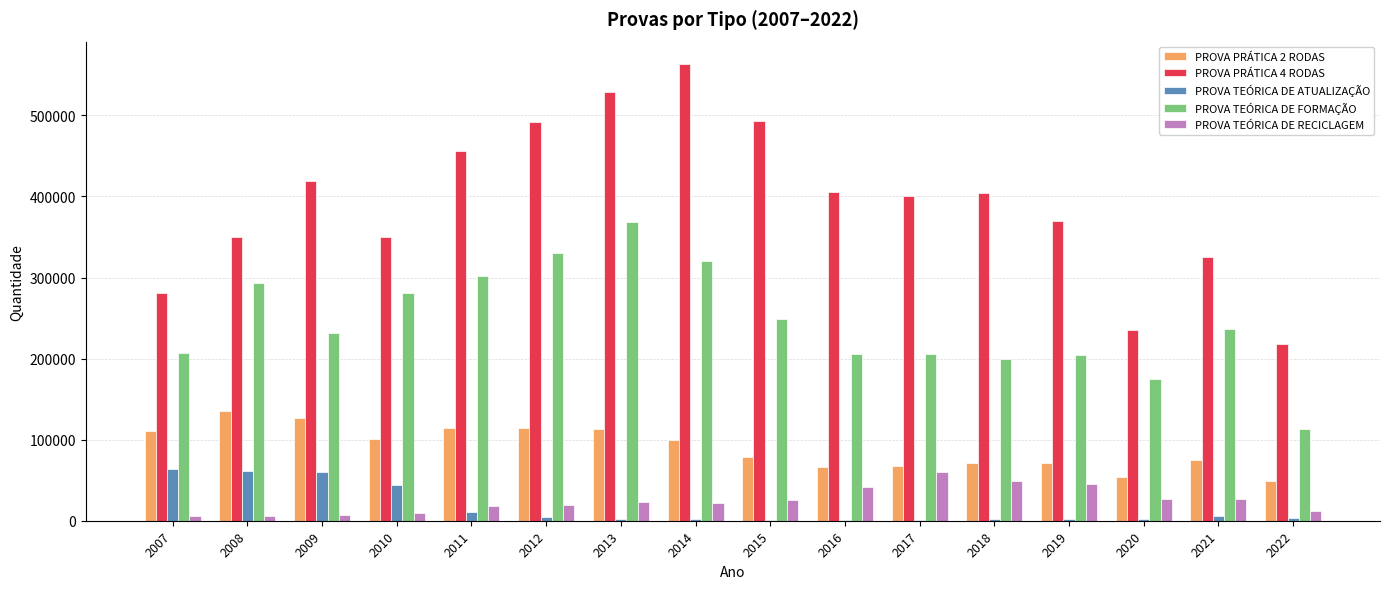

What value does the PROVA TEÓRICA DE RECICLAGEM series have at 2016, to the nearest 10?

41150